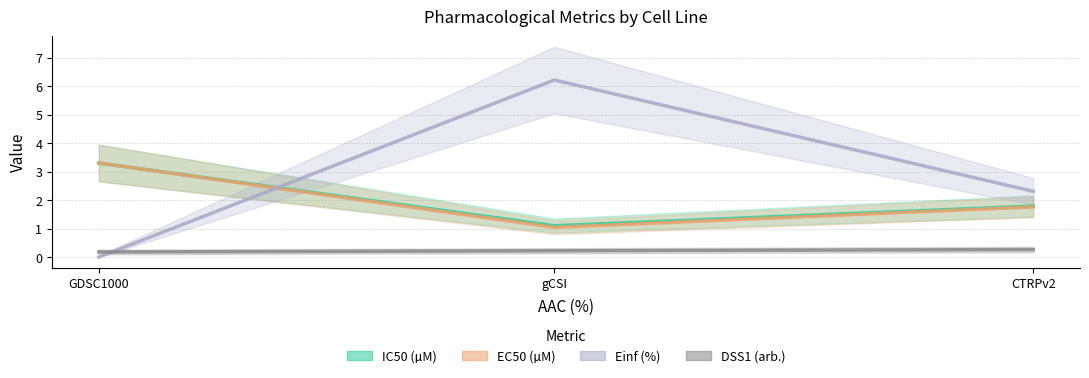

Reading right to left, list all the values displayed in this chart.

IC50 (µM): CTRPv2=1.8	gCSI=1.1	GDSC1000=3.3
EC50 (µM): CTRPv2=1.8	gCSI=1.0	GDSC1000=3.3
Einf (%): CTRPv2=2.3	gCSI=6.2	GDSC1000=0.0
DSS1 (arb.): CTRPv2=0.3	gCSI=0.2	GDSC1000=0.2